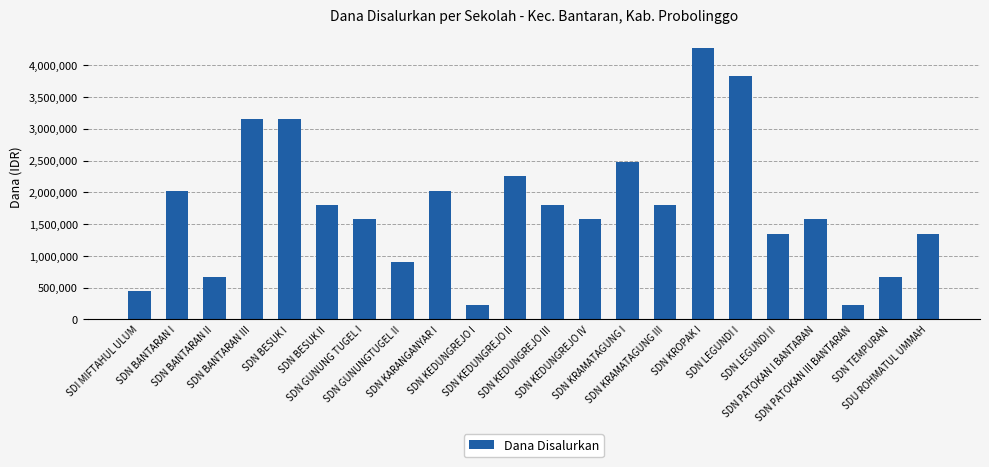

Is it true that the value at SDN BANTARAN II is 357345?

False